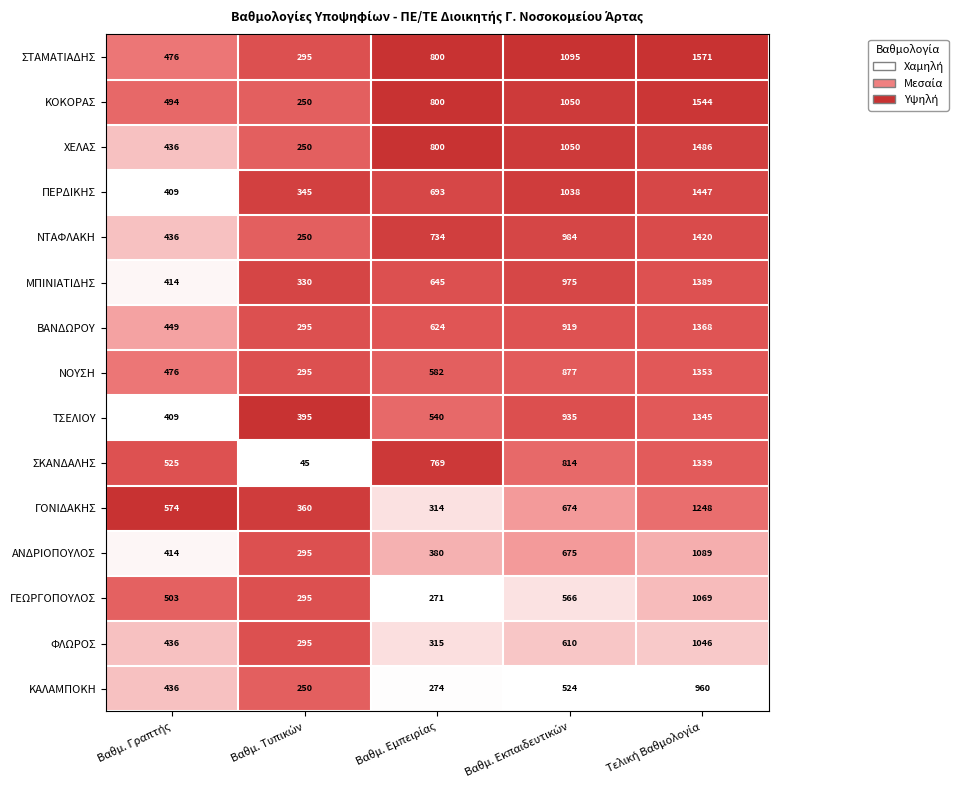

What is the minimum value shown in the chart?

45